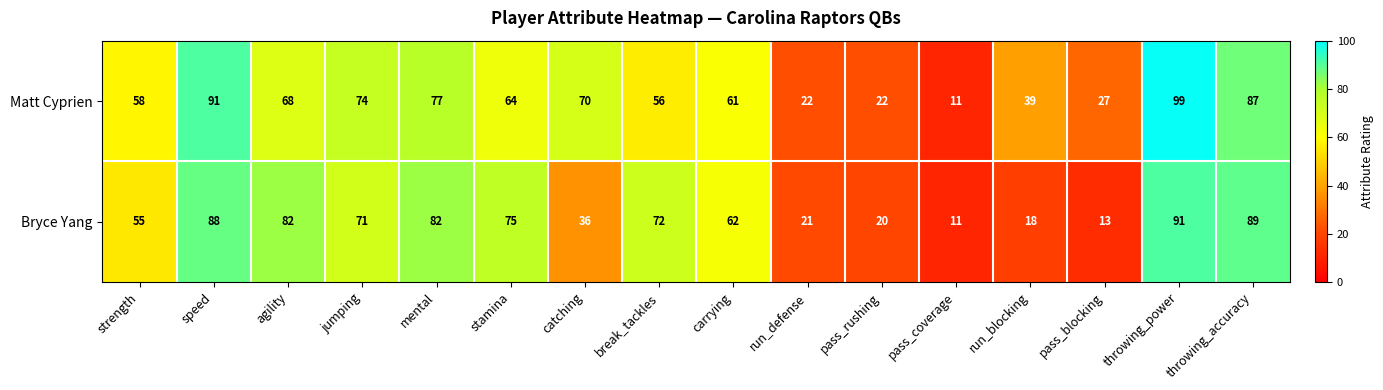

Which series has the largest range (max minus min)?

Matt Cyprien